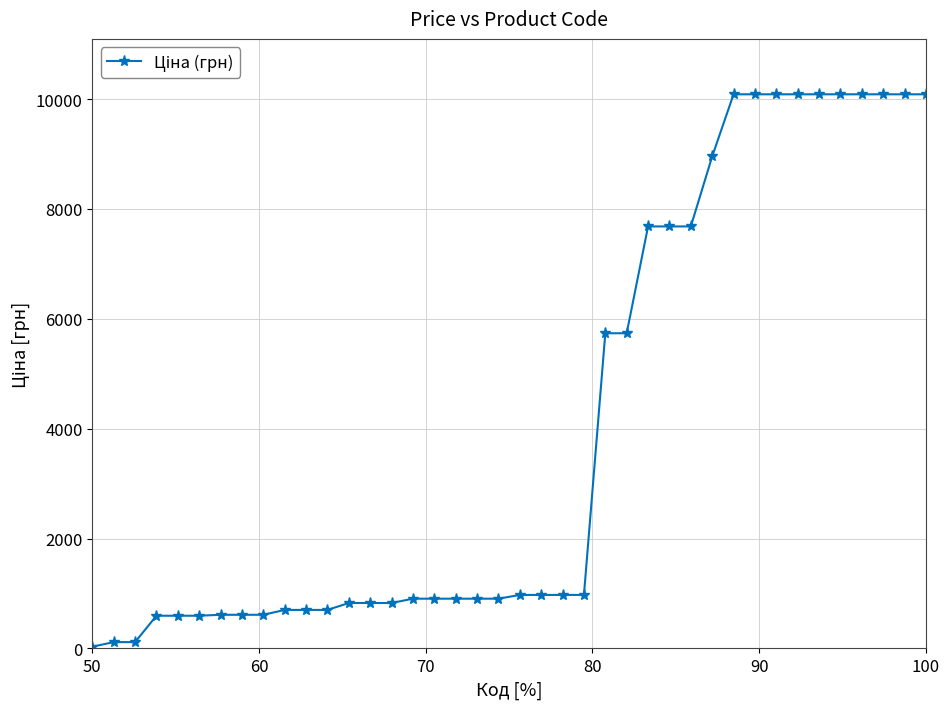

What is the greatest value displayed?

10085.8